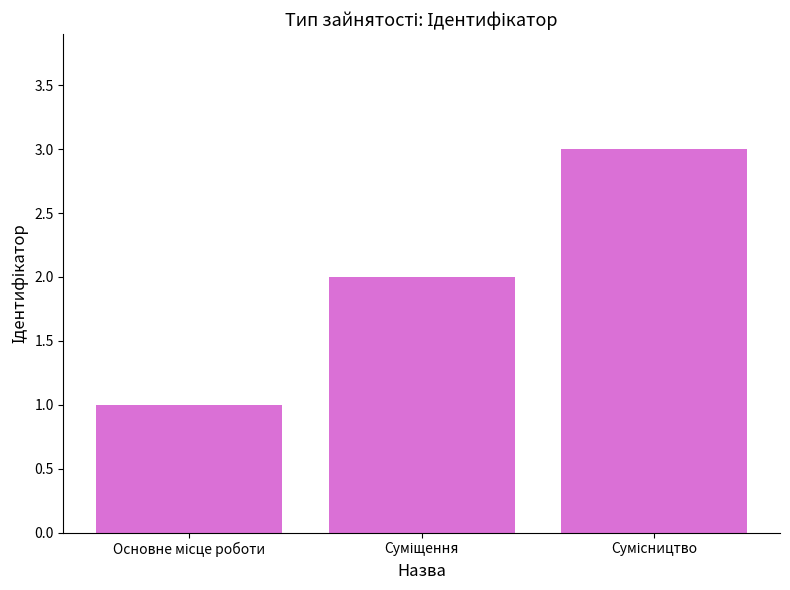

What is the sum of all values?

6